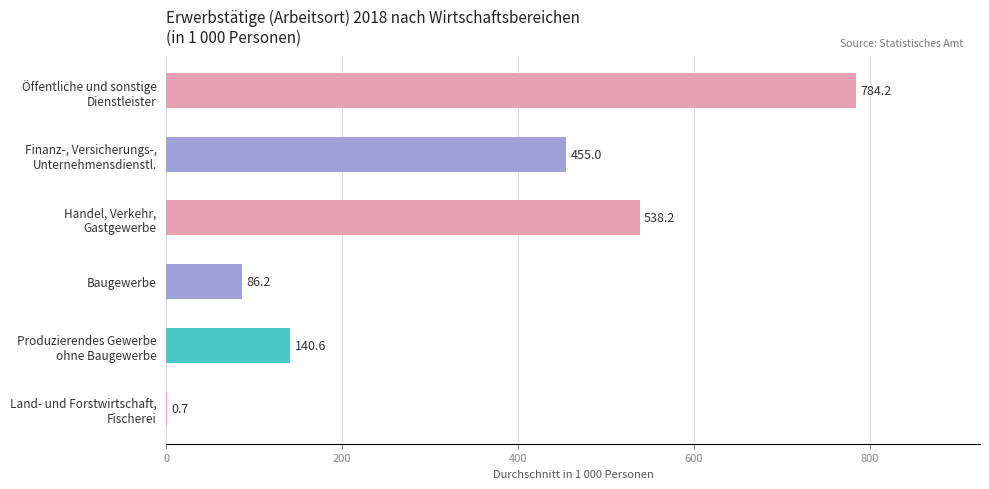

What is the greatest value displayed?

784.2